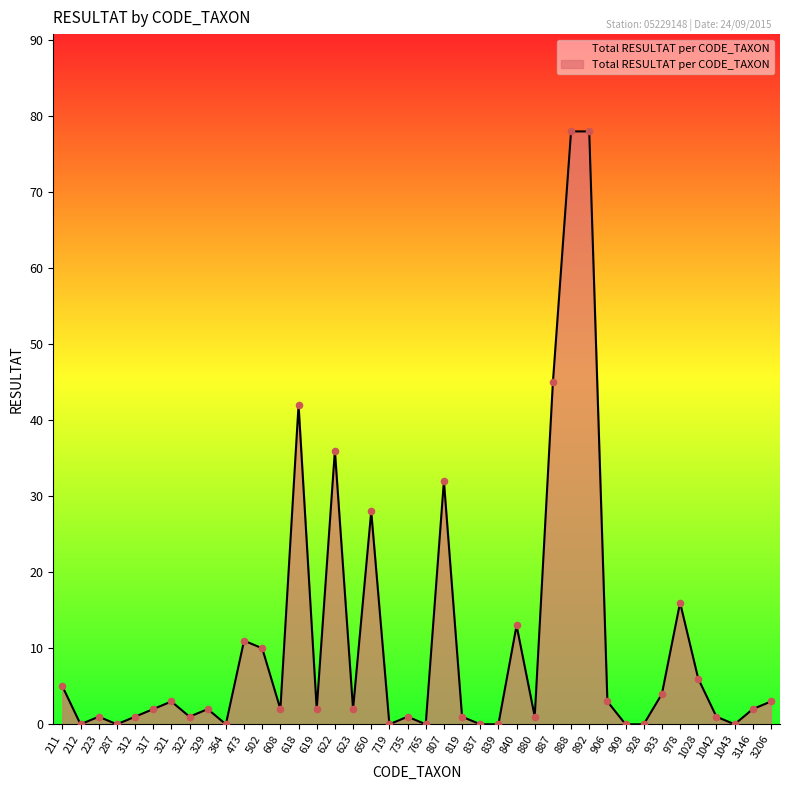

Between 287 and 321, which is larger?

321